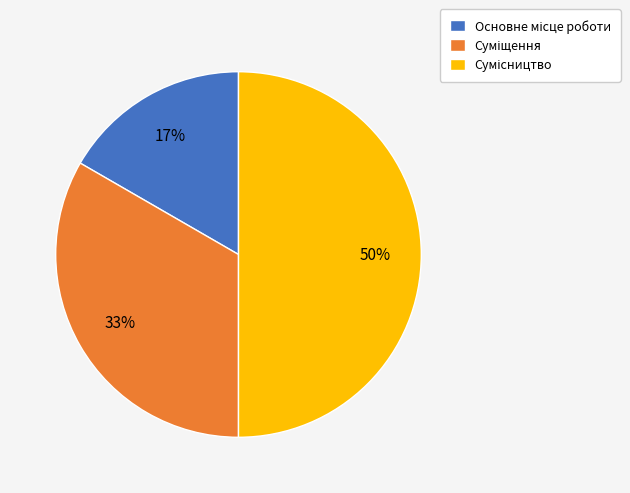

To the nearest percent, what is the average slice percentage?

33%